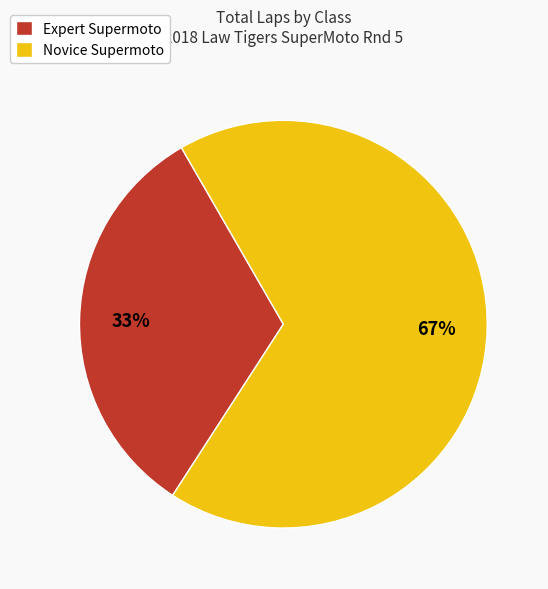

How many slices are in this pie chart?

2